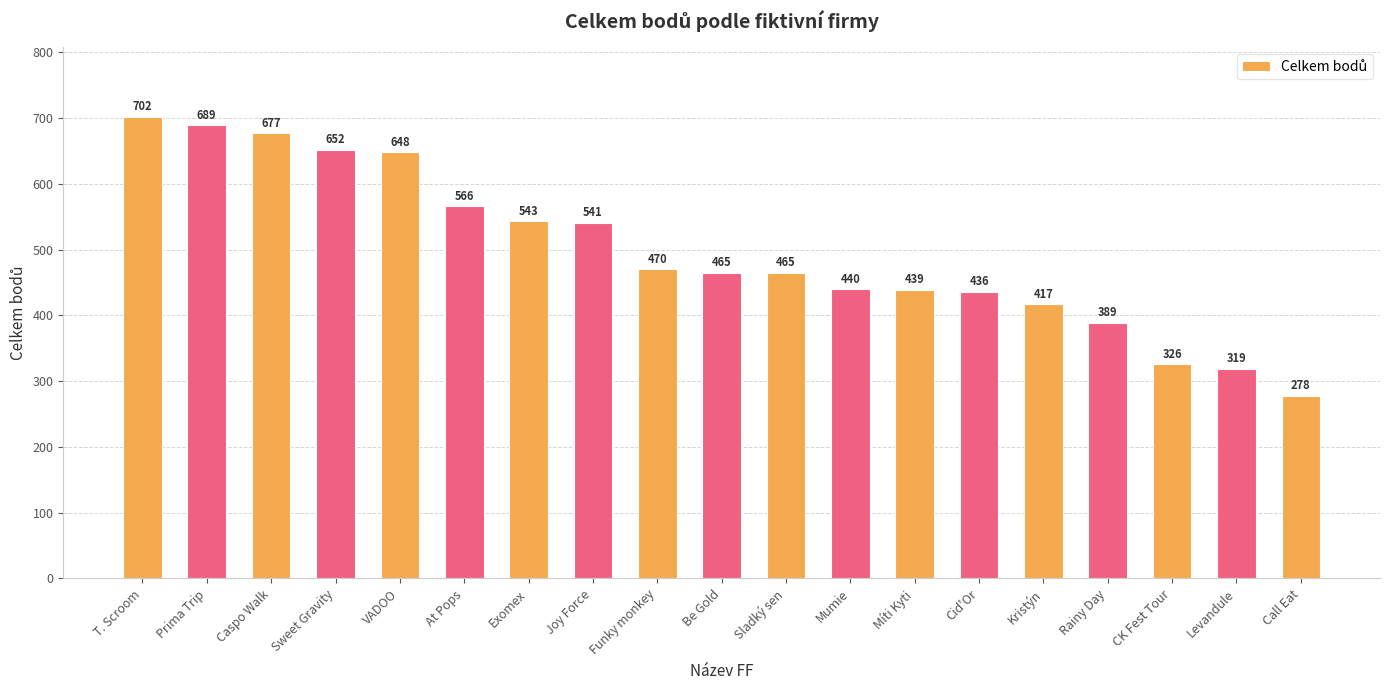

How many data points does each series have?

19